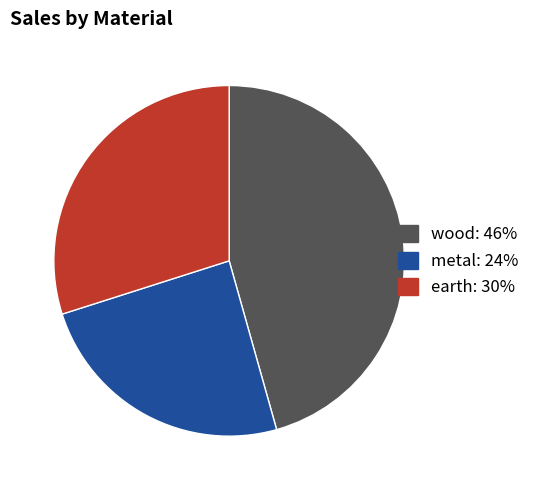

Is there a majority slice in this chart?

No